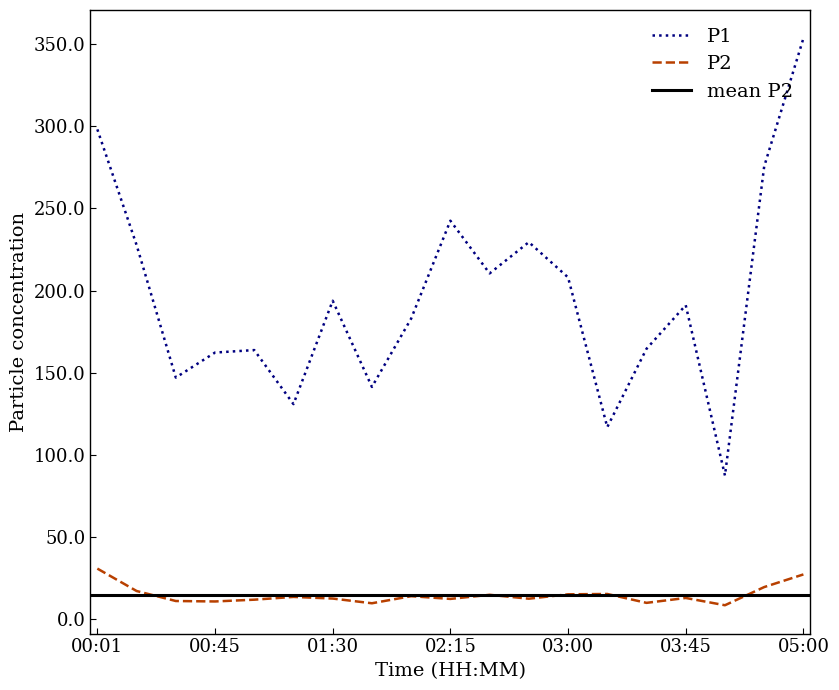

What is the greatest value displayed?

353.5